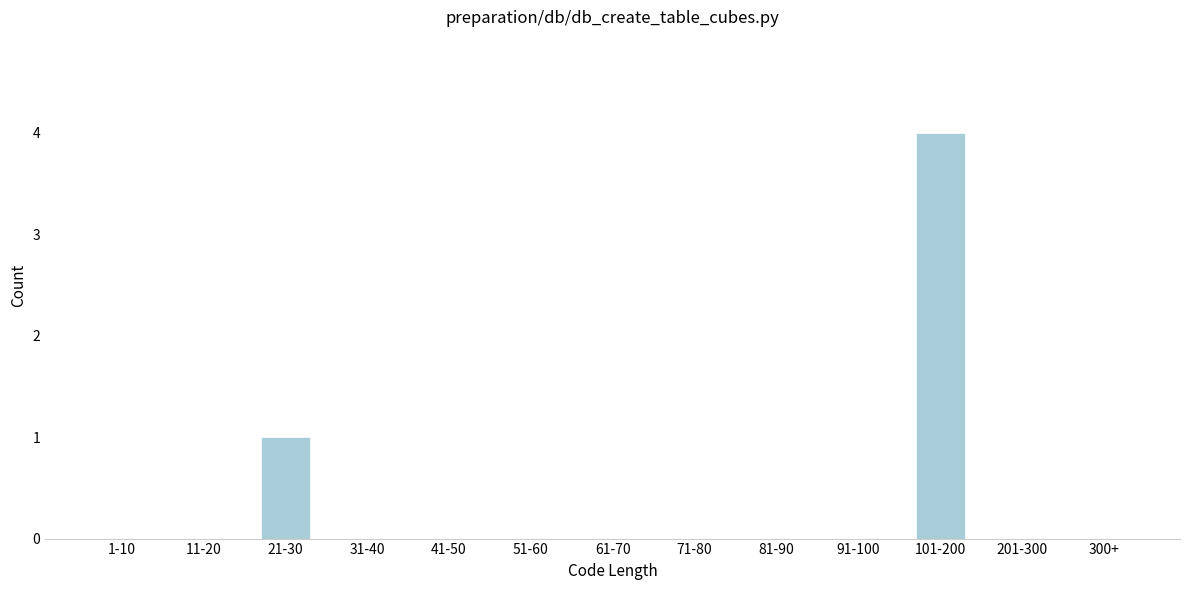

Reading left to right, list all the values displayed in this chart.

1-10=0	11-20=0	21-30=1	31-40=0	41-50=0	51-60=0	61-70=0	71-80=0	81-90=0	91-100=0	101-200=4	201-300=0	300+=0